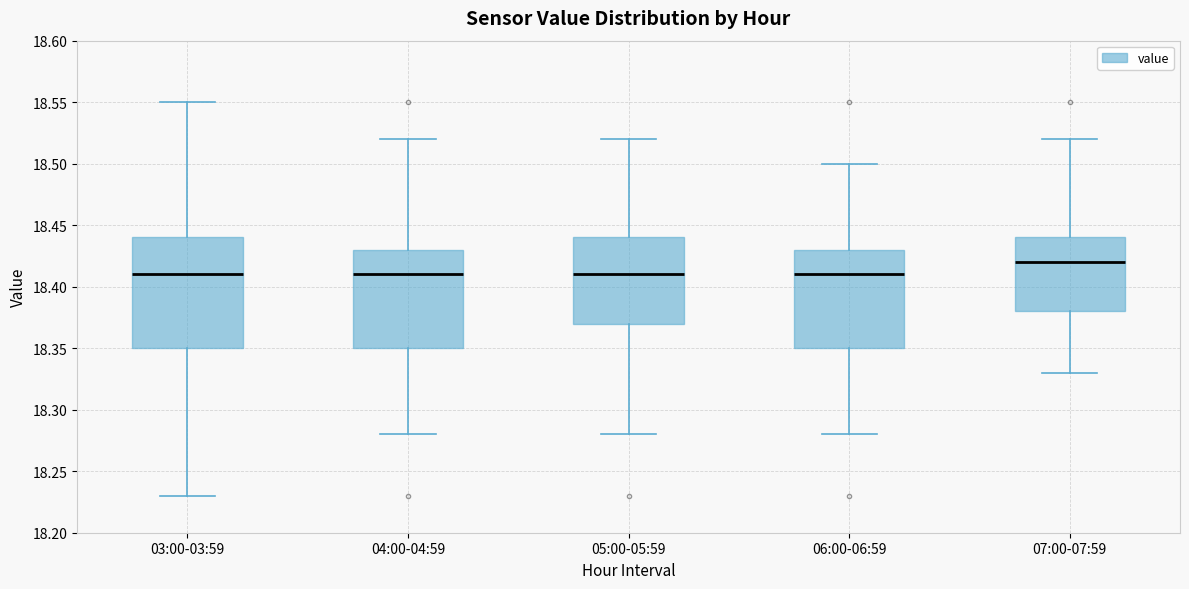

Reading left to right, read every box against the y-axis: the position of its median line, the range the box covers, and the ends of its whiskers. The values are not printed on the chart, so give them approximately, as read against the axis.

03:00-03:59: median 18.41, box 18.35 to 18.44, whiskers 18.23 to 18.55
04:00-04:59: median 18.41, box 18.35 to 18.43, whiskers 18.28 to 18.52
05:00-05:59: median 18.41, box 18.37 to 18.44, whiskers 18.28 to 18.52
06:00-06:59: median 18.41, box 18.35 to 18.43, whiskers 18.28 to 18.50
07:00-07:59: median 18.42, box 18.38 to 18.44, whiskers 18.33 to 18.52